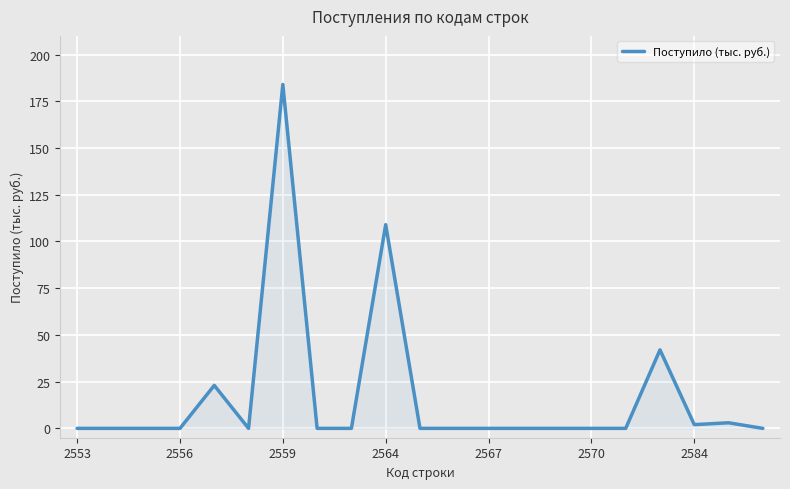

What is the greatest value displayed?

184